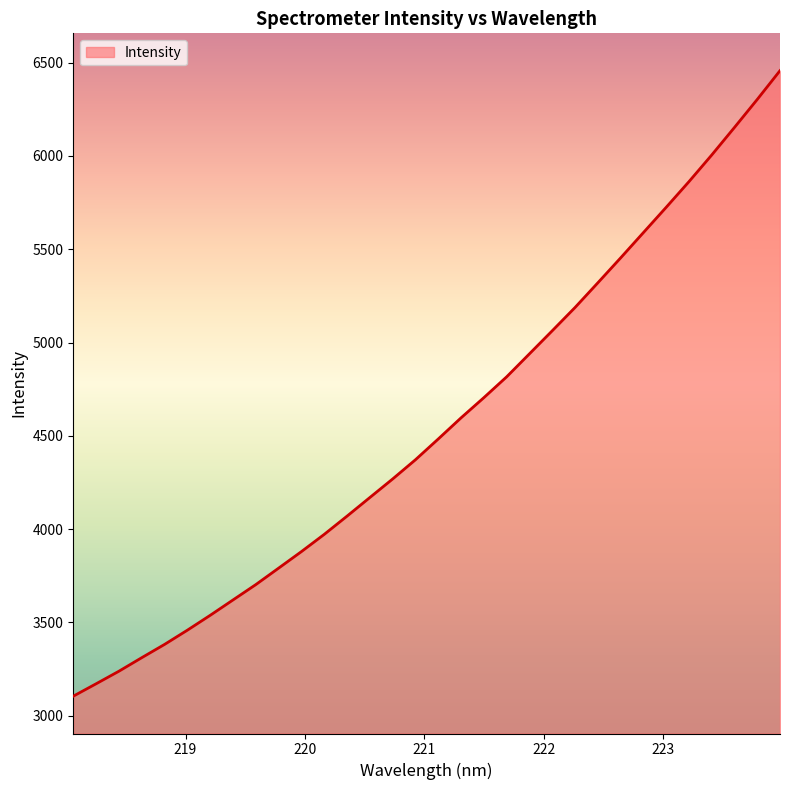

What is the greatest value displayed?

6456.8